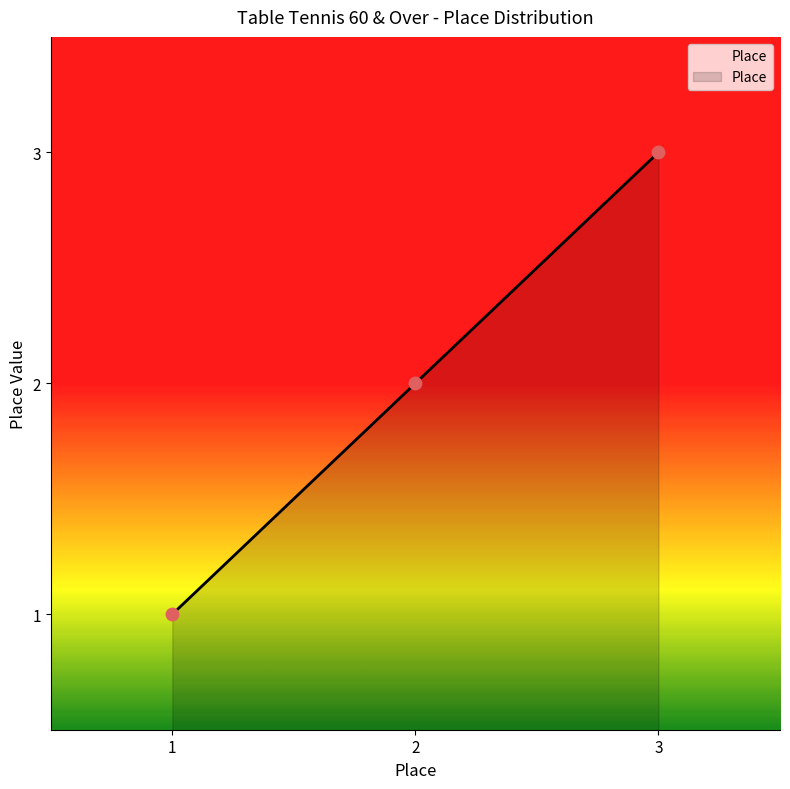

What is the ratio of the value at 3 to the value at 1?

3.0